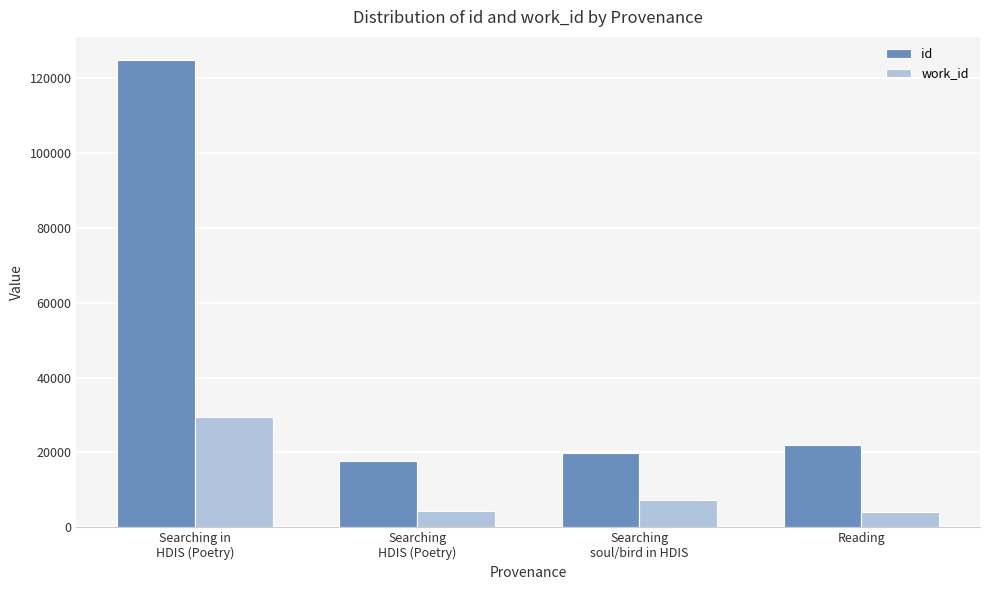

Which series has the largest range (max minus min)?

id